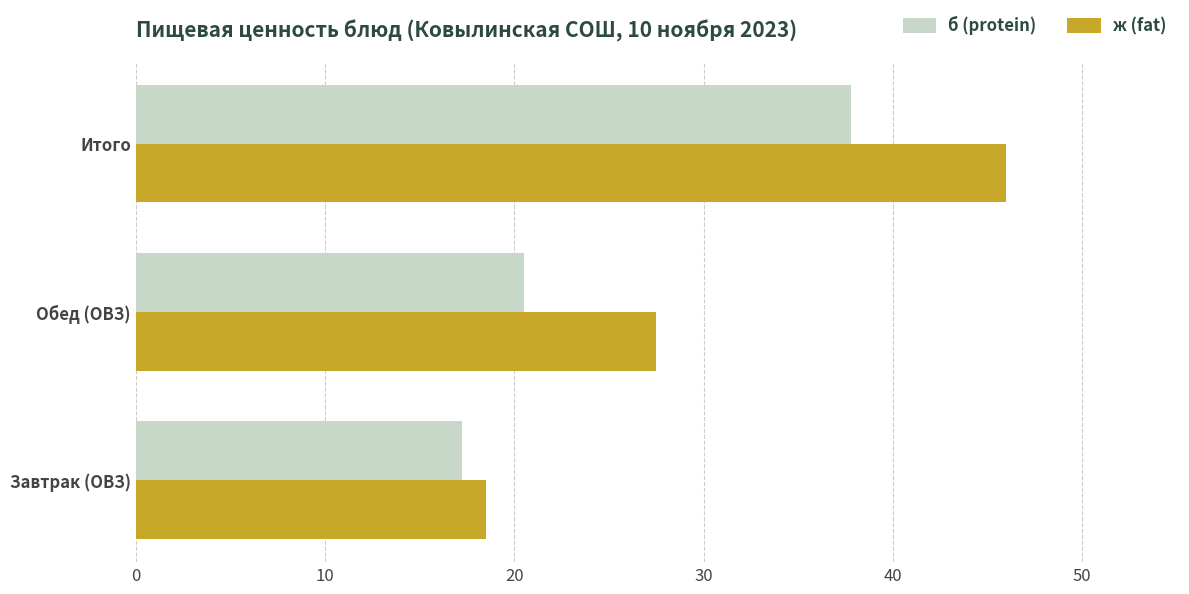

At which label is ж (fat) closest to 32?

Обед (ОВЗ)